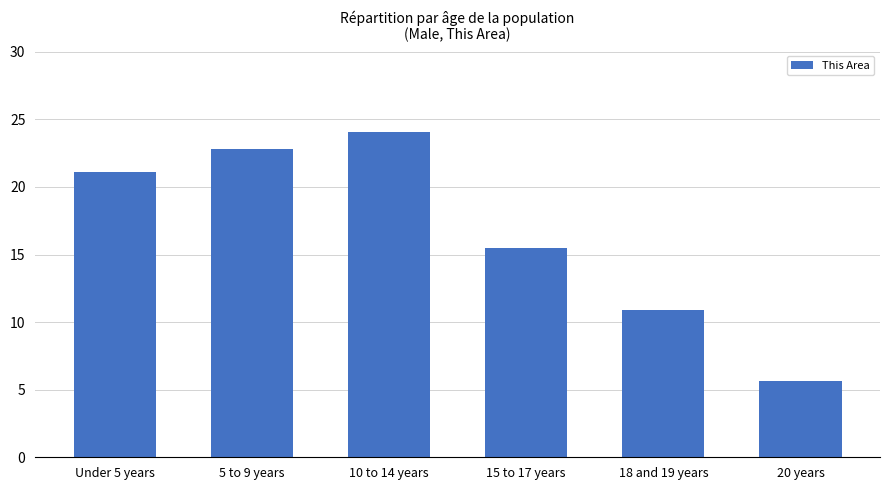

What is the difference between the maximum and minimum values?

18.4